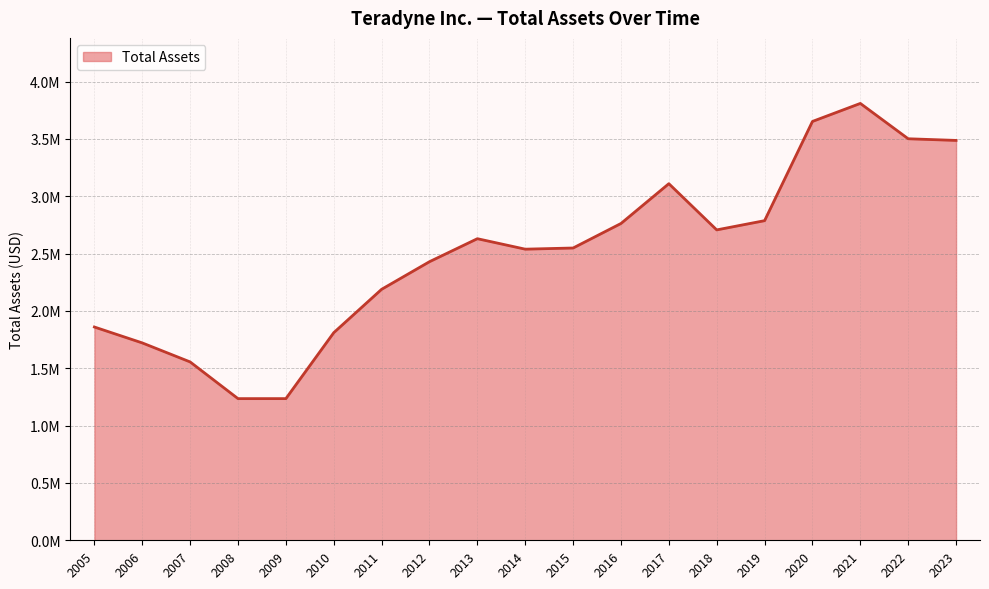

Rank the categories by value from lowest to highest.

2008, 2009, 2007, 2006, 2010, 2005, 2011, 2012, 2014, 2015, 2013, 2018, 2016, 2019, 2017, 2023, 2022, 2020, 2021